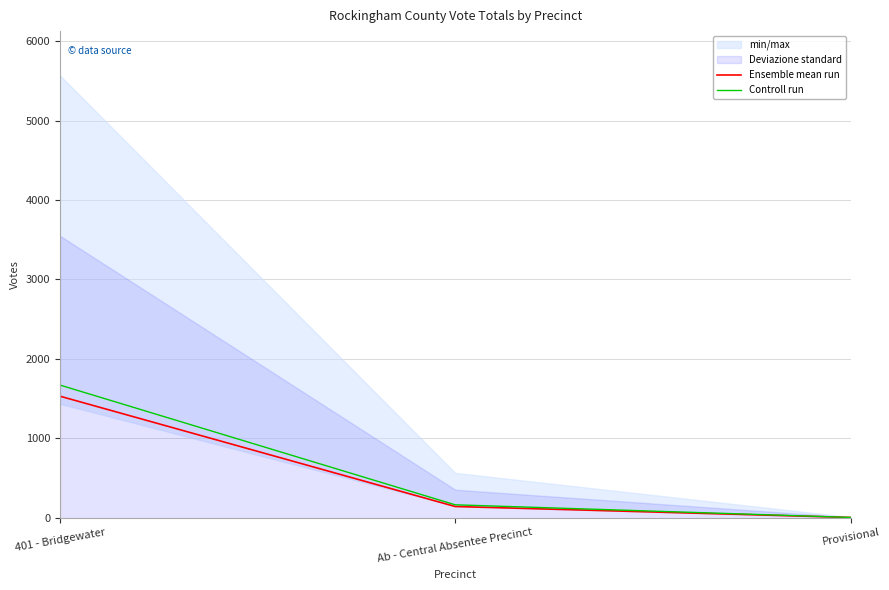

Rank the categories by Controll run value from lowest to highest.

Provisional, Ab - Central Absentee Precinct, 401 - Bridgewater